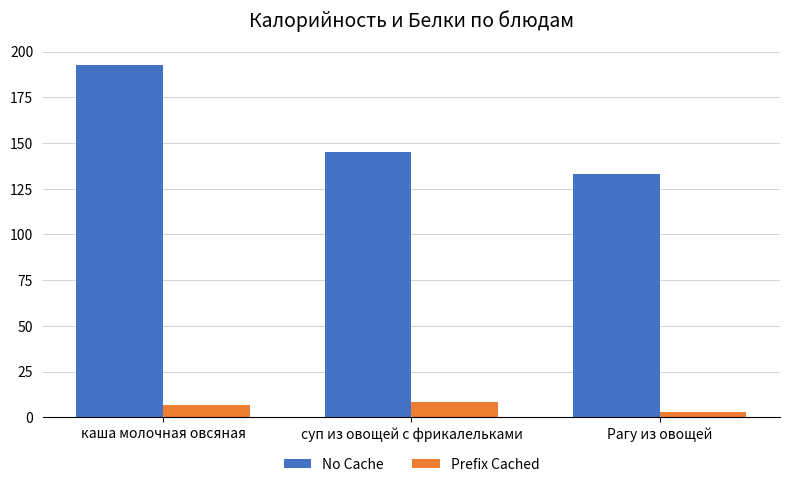

Count the number of data series in this chart.

2